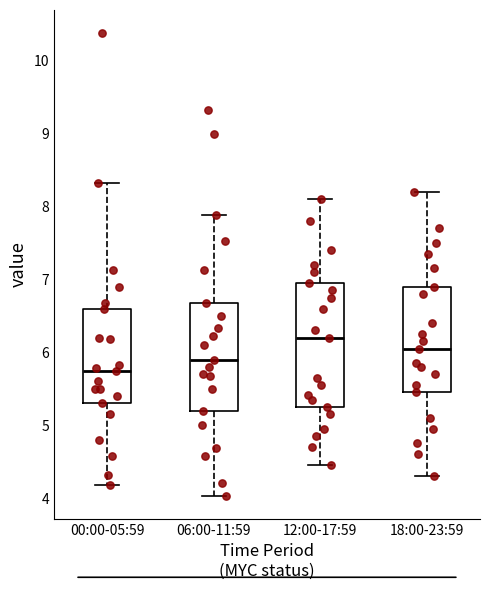

Reading left to right, transcribe this box plot: for each box, give where its median line is, the range the box spans, and where its two whiskers end, as read against the y-axis. The values are not printed on the chart, so give them approximately, as read against the axis.

00:00-05:59: median 5.8, box 5.3 to 6.6, whiskers 4.2 to 8.3
06:00-11:59: median 5.9, box 5.2 to 6.7, whiskers 4.0 to 7.9
12:00-17:59: median 6.2, box 5.3 to 7.0, whiskers 4.5 to 8.1
18:00-23:59: median 6.1, box 5.5 to 6.9, whiskers 4.3 to 8.2